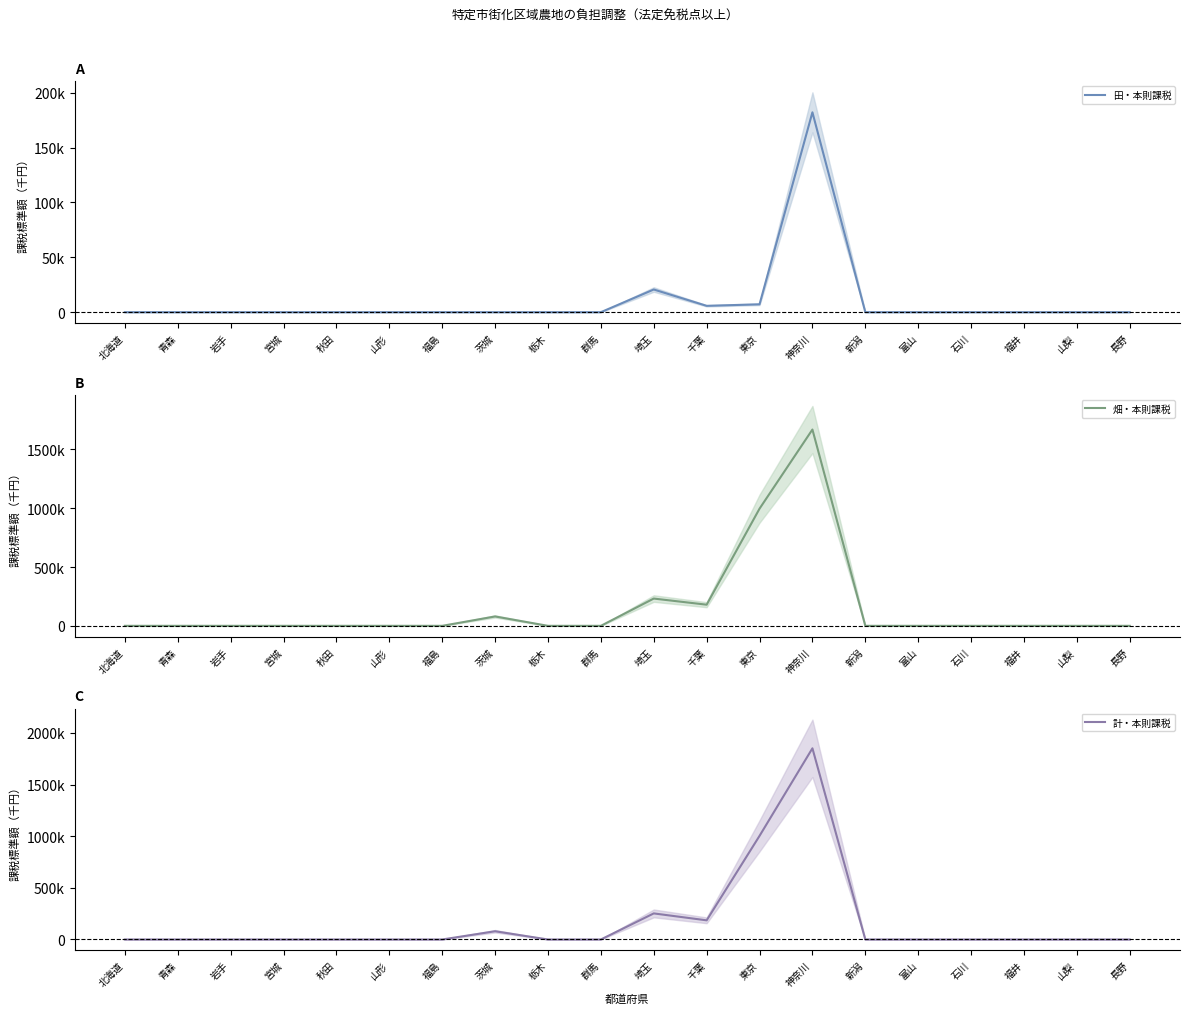

How many interior local valleys does the 畑・本則課税 series have?

1